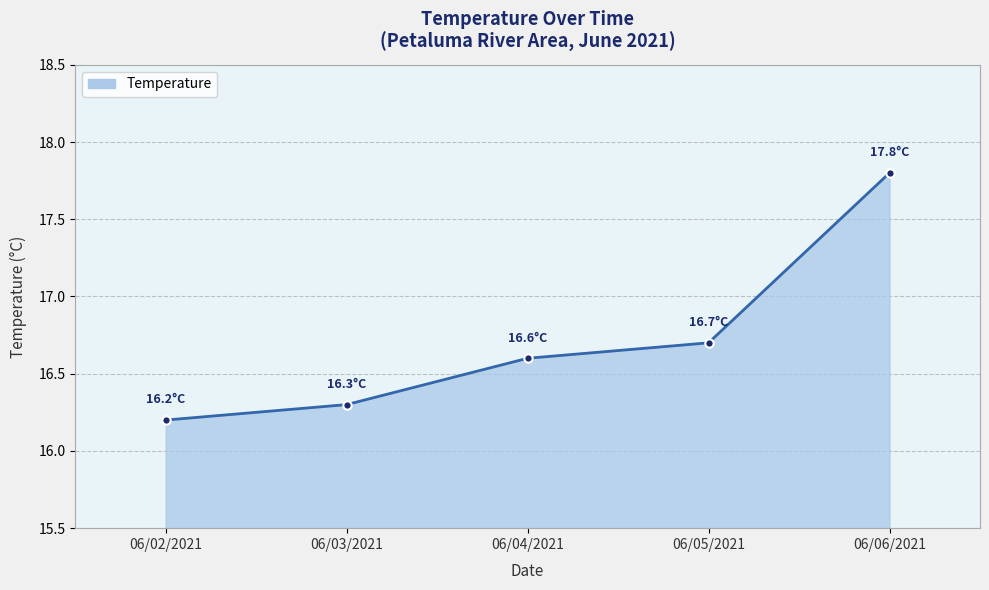

What is the label of the 2nd point from the left?

06/03/2021